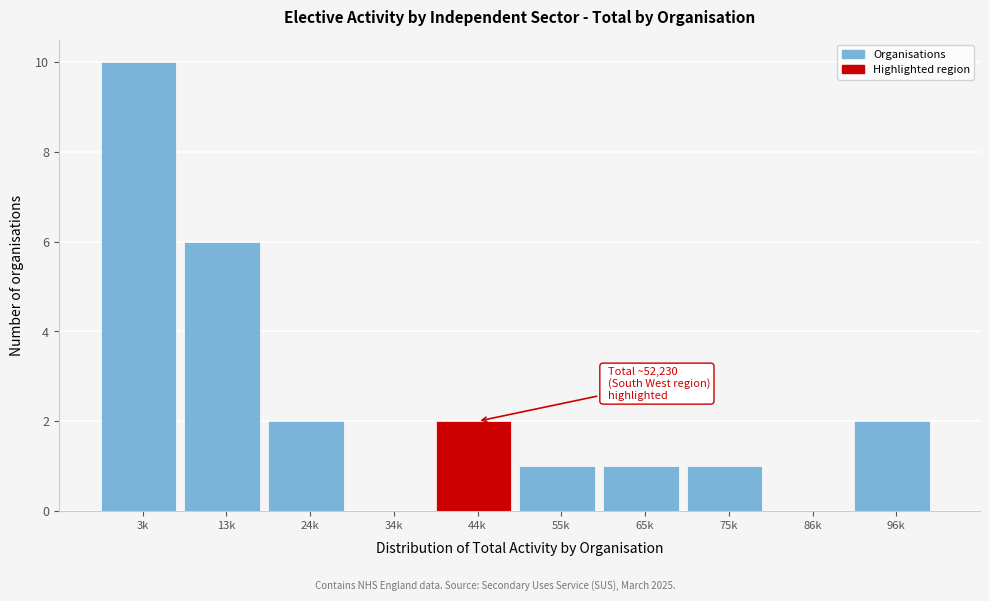

Reading left to right, what are all the values shown in this chart?

3k=10	13k=6	24k=2	34k=0	44k=2	55k=1	65k=1	75k=1	86k=0	96k=2